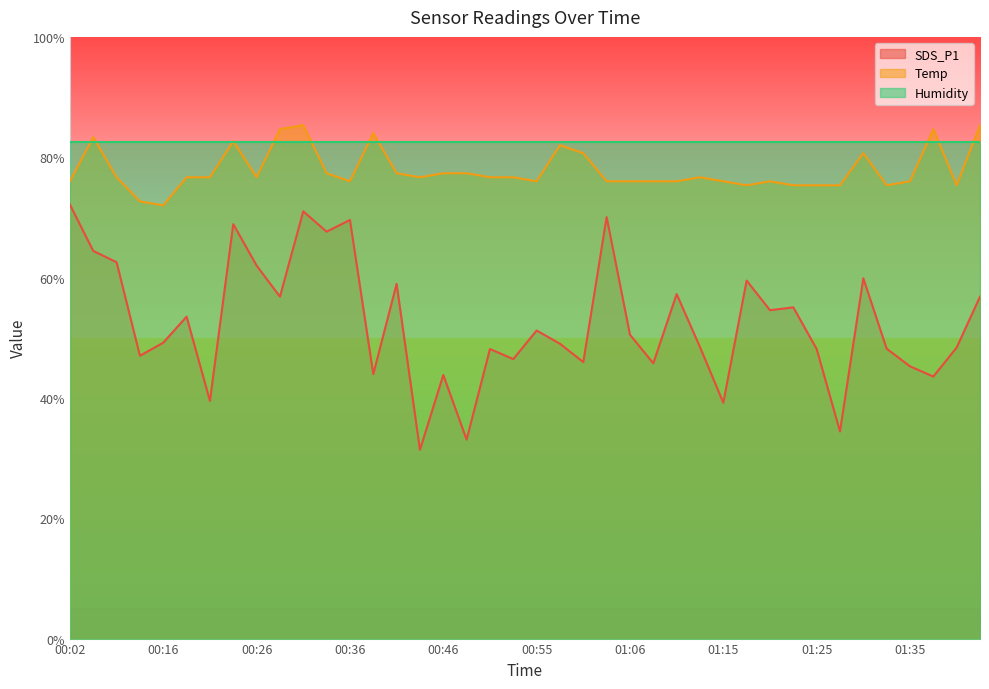

What is the difference between the maximum and minimum values in the SDS_P1 series?

40.8